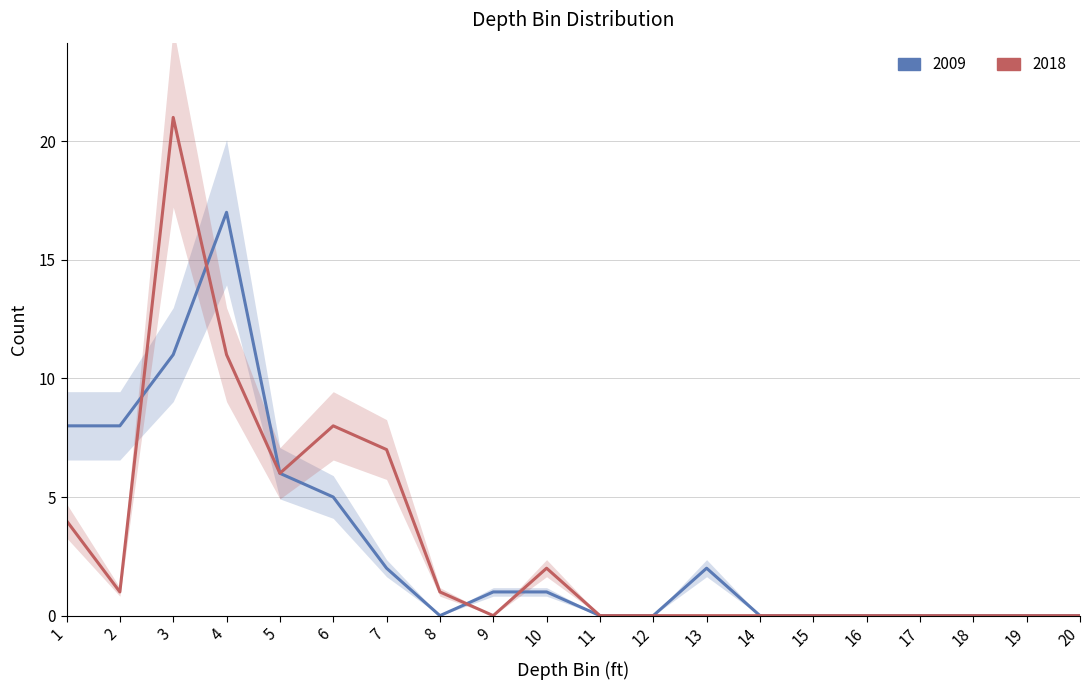

What is the difference between the maximum and minimum values in the 2009 series?

17